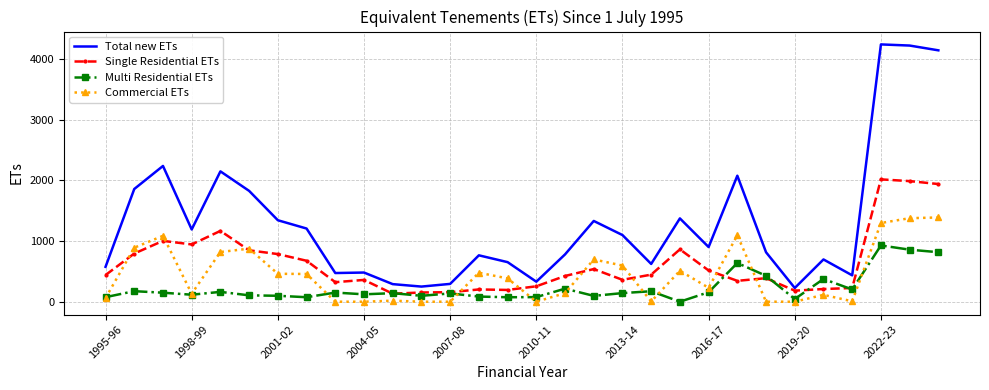

True or false: Total new ETs and Multi Residential ETs cross at least once.

False